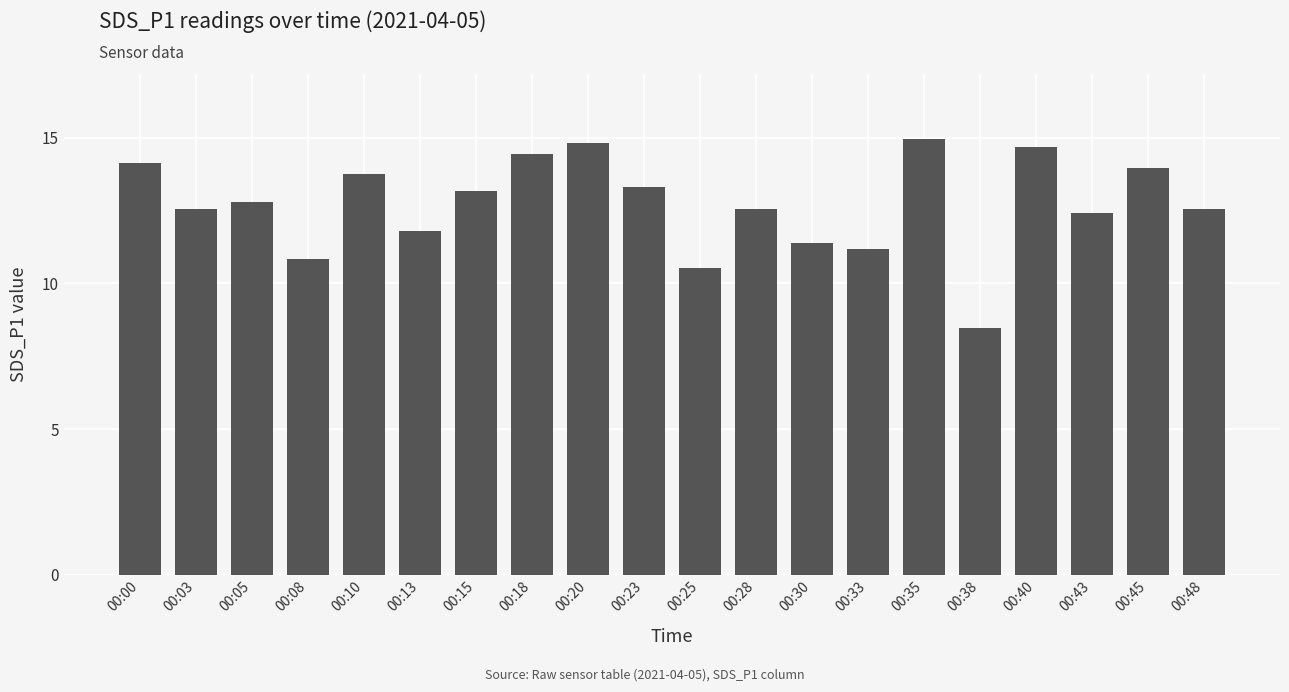

How many data points are above 12?

14